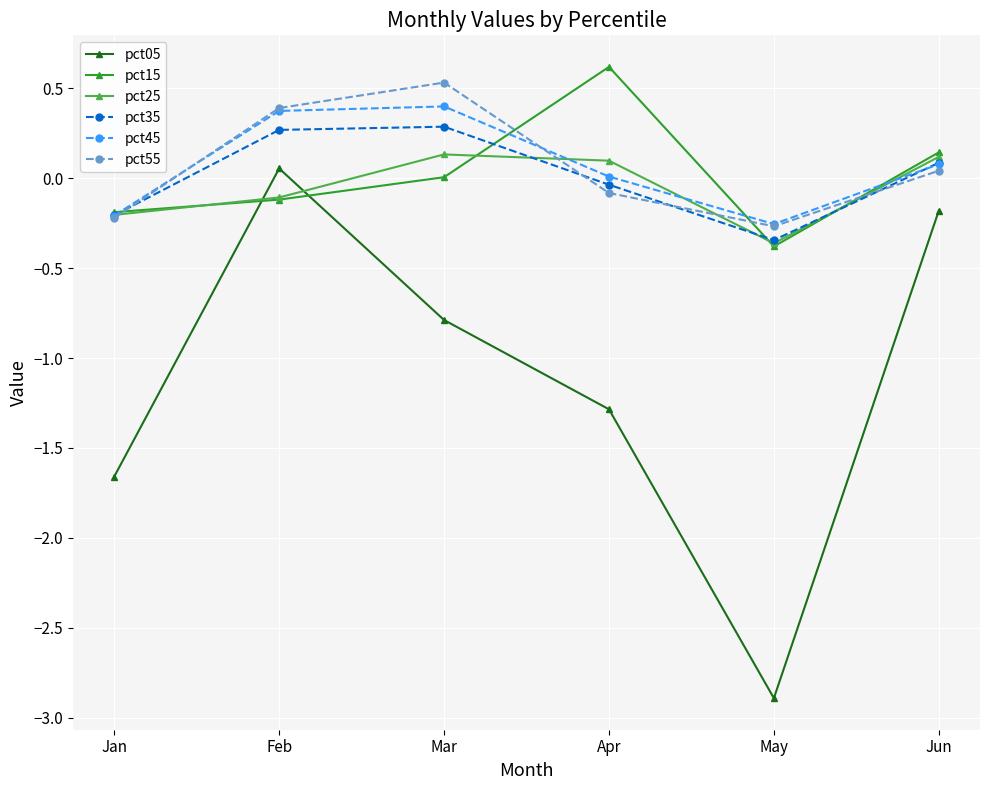

Is it true that pct35 equals 0.1 at Jun?

True